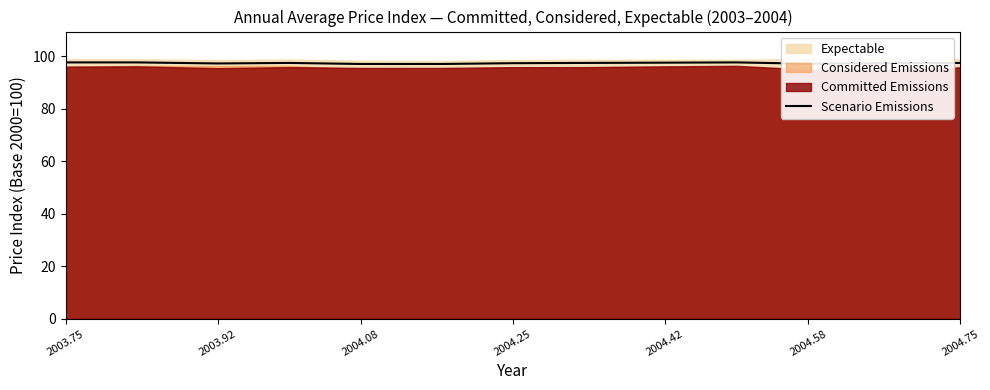

How many points are lower than both their immediate neighbors (excluding endpoints)?

2